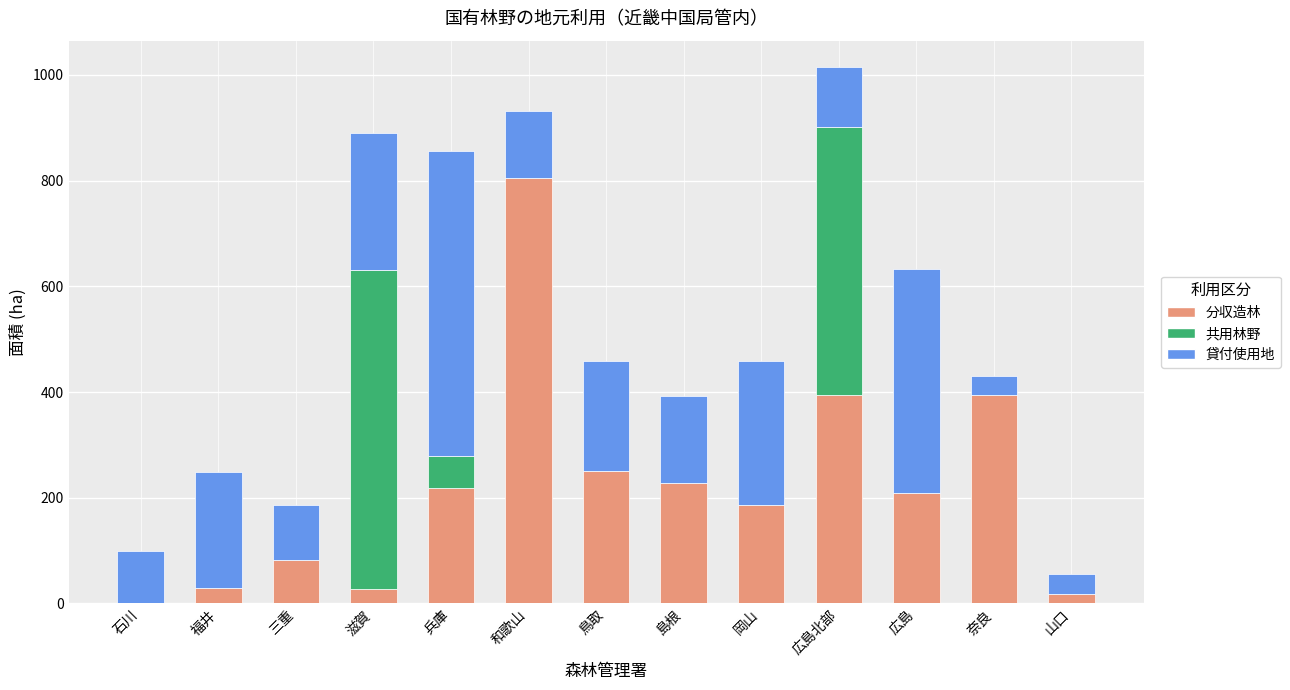

Where does the 分収造林 series first go above 208?

兵庫